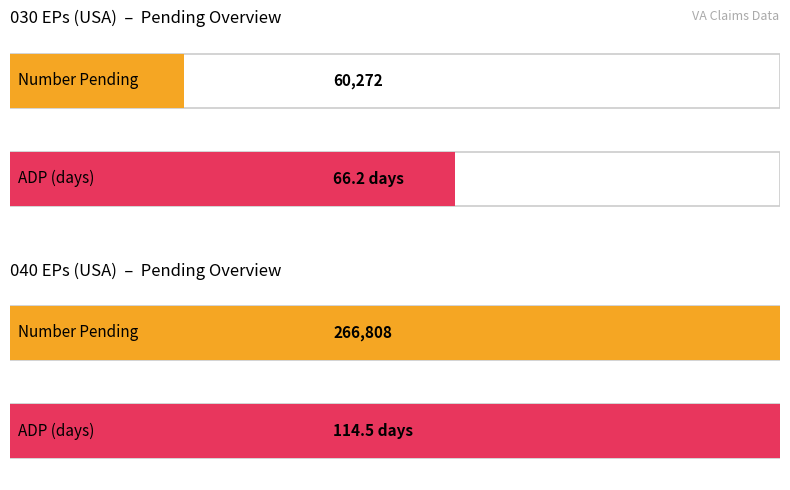

How many groups of bars are there?

2